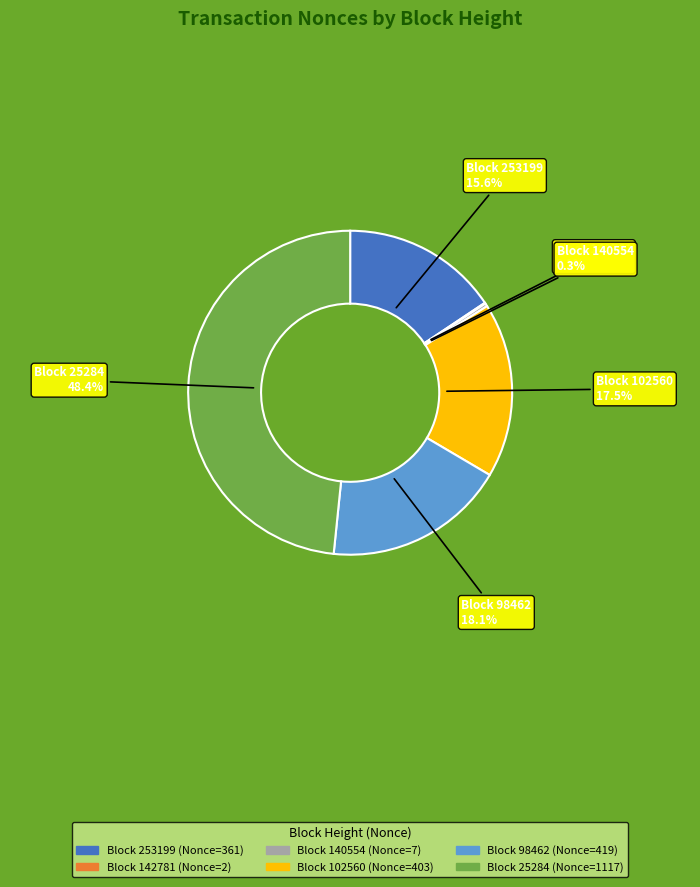

Is there any slice that represents more than half of the pie?

No